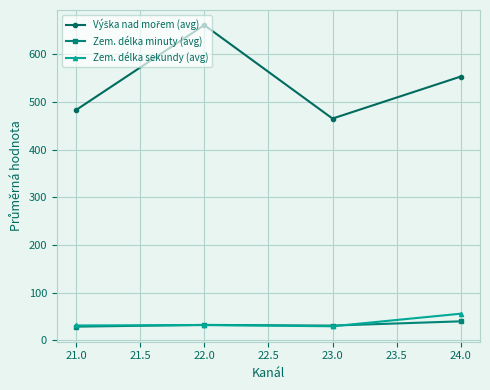

At which category does the chart reach its peak across all series?

22.0